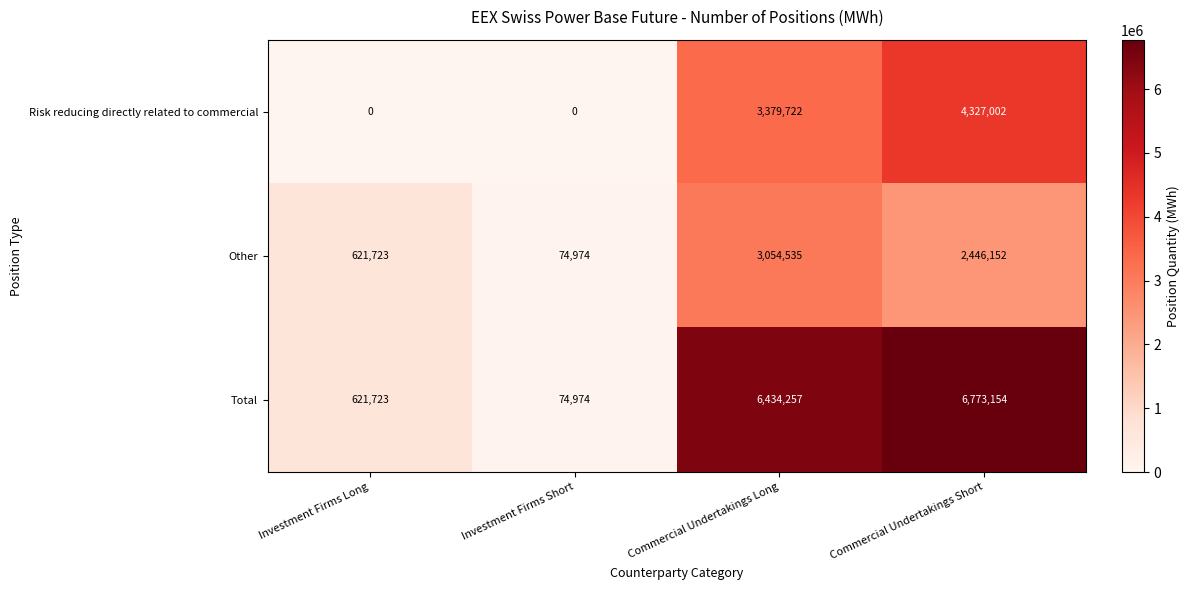

Reading left to right, extract all data points from this chart.

Risk reducing directly related to commercial: Investment Firms Long=0	Investment Firms Short=0	Commercial Undertakings Long=3379722	Commercial Undertakings Short=4327002
Other: Investment Firms Long=621723	Investment Firms Short=74974	Commercial Undertakings Long=3054535	Commercial Undertakings Short=2446152
Total: Investment Firms Long=621723	Investment Firms Short=74974	Commercial Undertakings Long=6434257	Commercial Undertakings Short=6773154